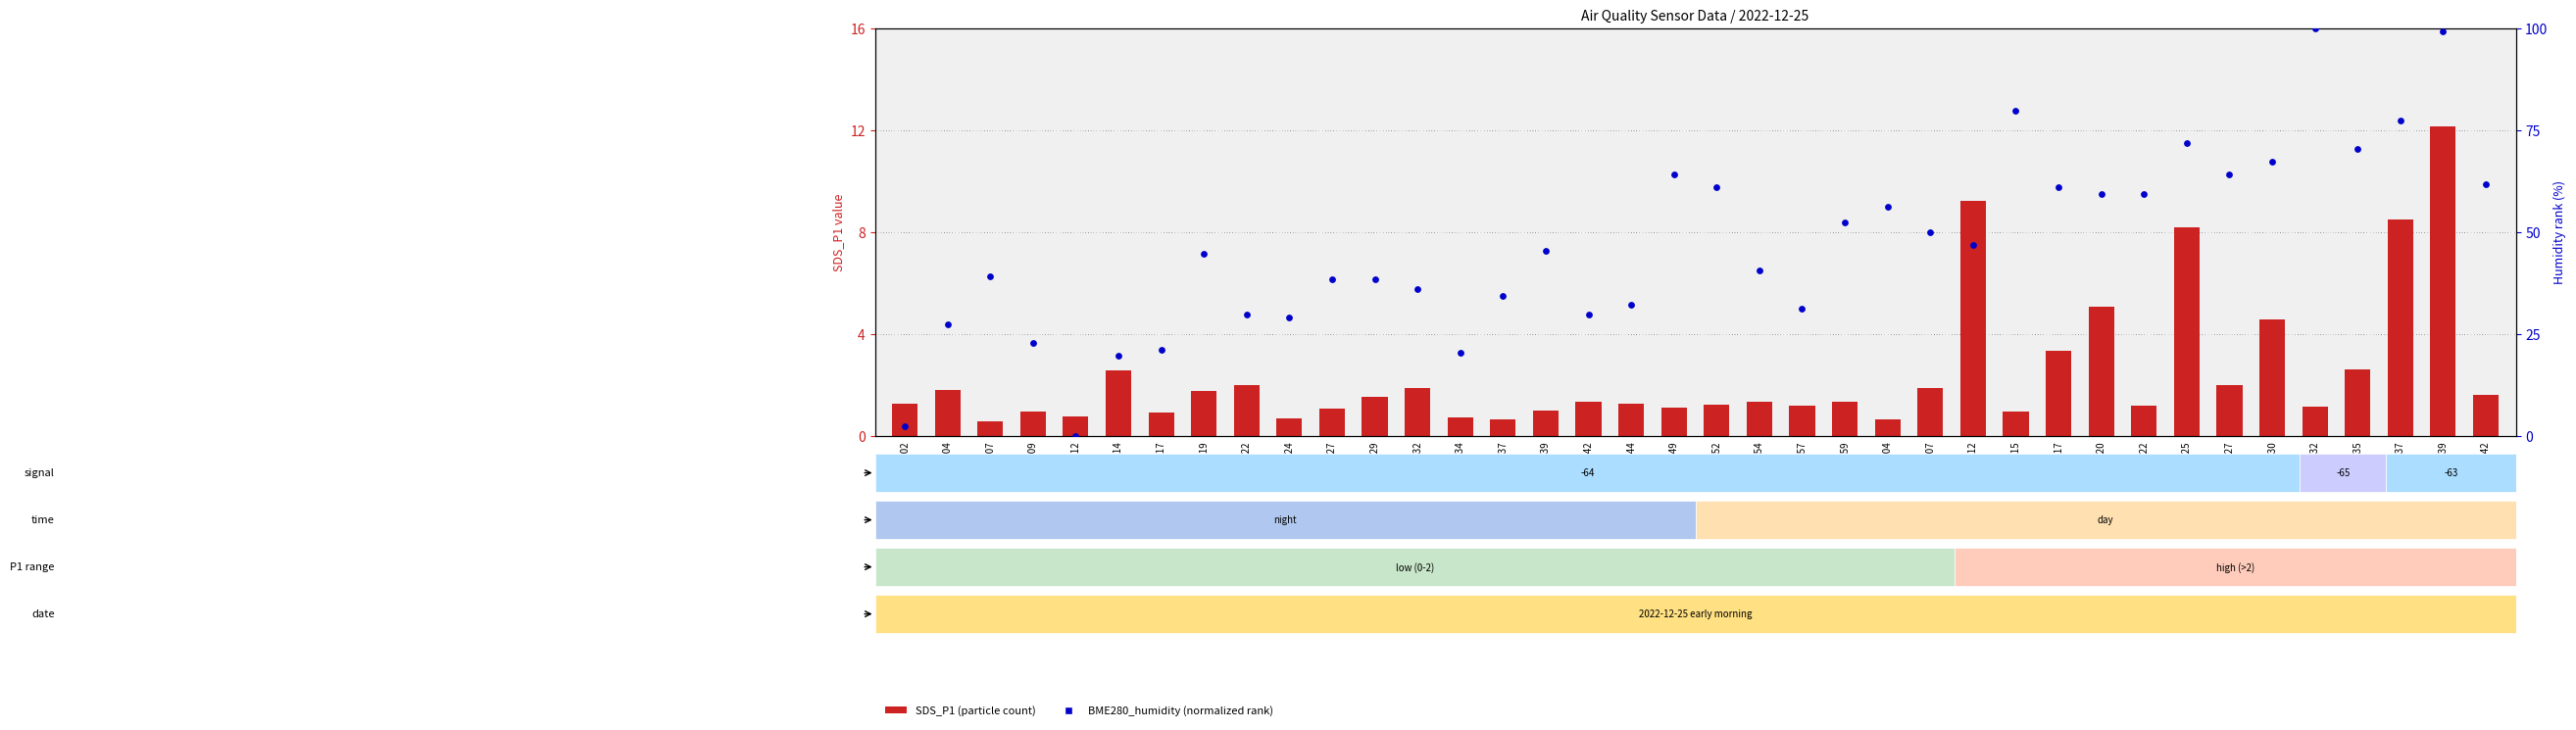

Which series has the largest total across all categories?

BME280_humidity (normalized)